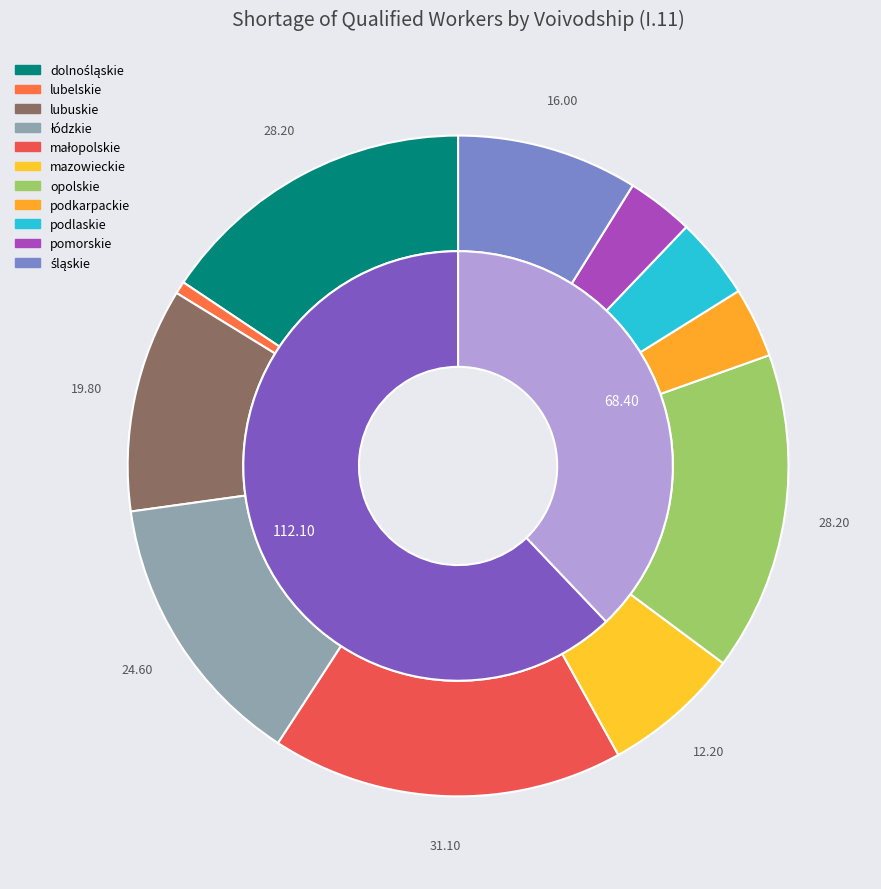

What is the largest slice in the pie chart?

małopolskie